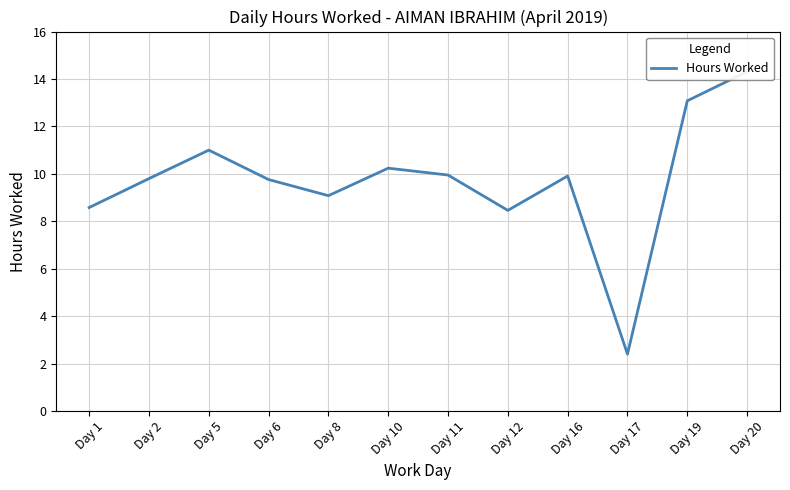

What is the approximate value at Day 19?

13.1